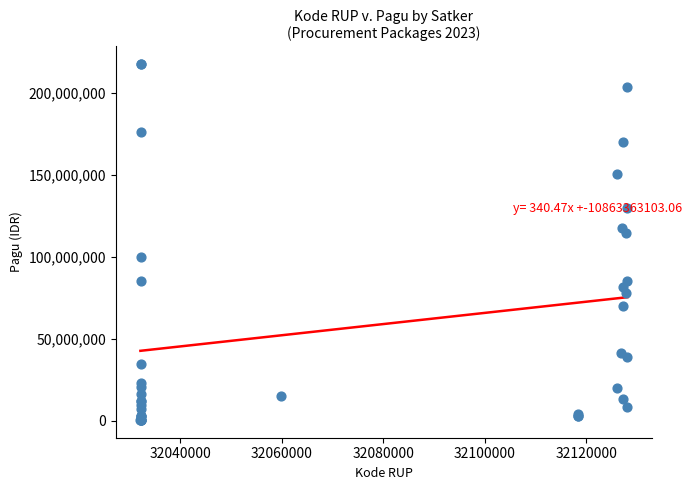

What Y value in the scatter plot is closest to 108830000?

114296000